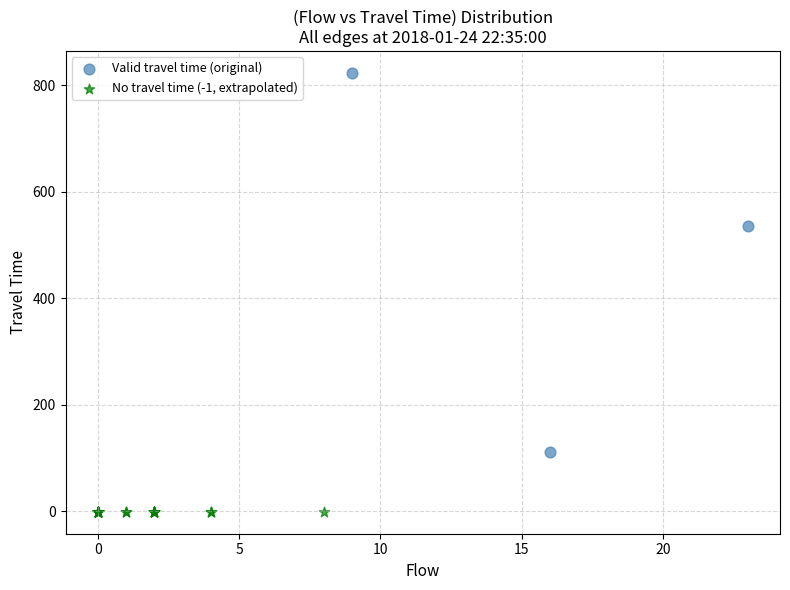

Which series contains the highest Y value?

Valid travel time (original)